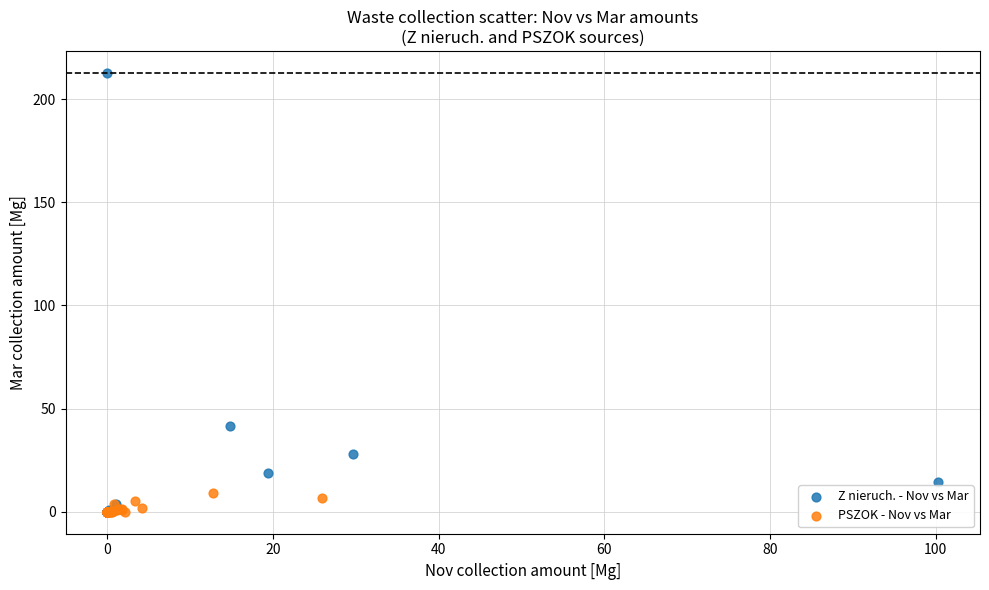

Which series reaches the maximum Y coordinate?

Z nieruch. - Nov vs Mar